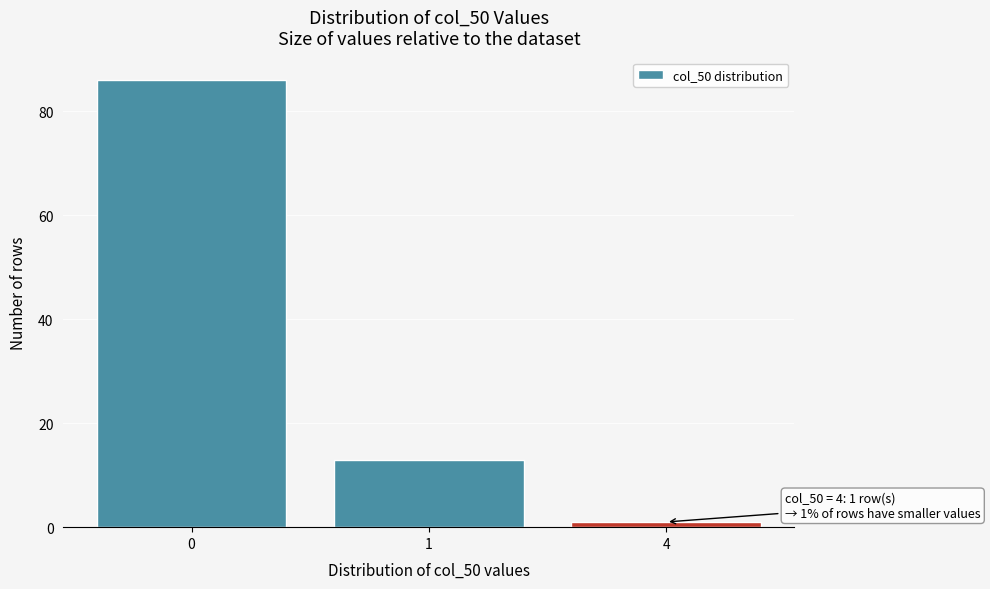

Reading left to right, extract all data points from this chart.

0=86	1=13	4=1